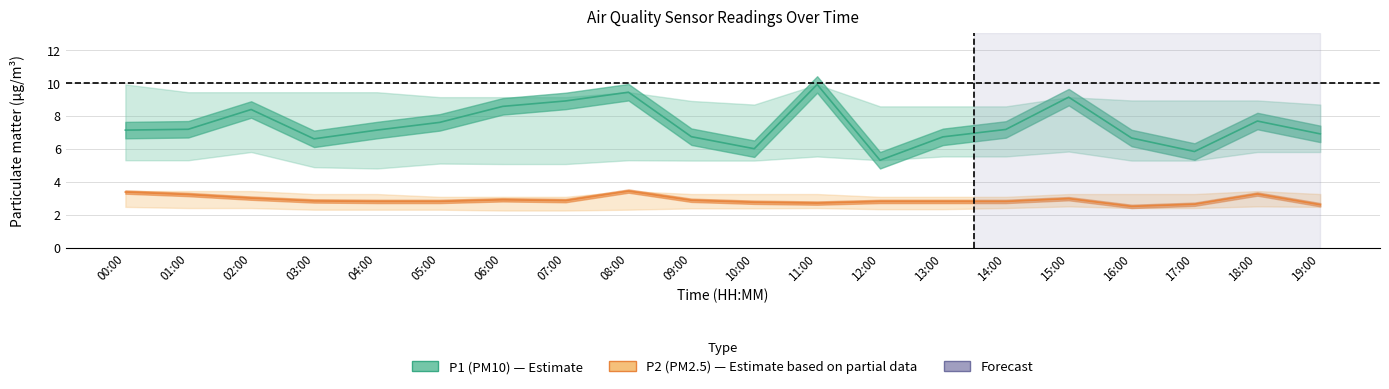

Reading left to right, list all the values displayed in this chart.

P1 (PM10): 7.1	7.2	8.4	6.6	7.1	7.6	8.6	8.9	9.4	6.7	6.0	9.9	5.3	6.7	7.2	9.1	6.7	5.8	7.7	6.9
P2 (PM2.5): 3.4	3.2	3.0	2.8	2.8	2.8	2.9	2.9	3.4	2.9	2.8	2.7	2.8	2.8	2.8	3.0	2.5	2.6	3.2	2.6